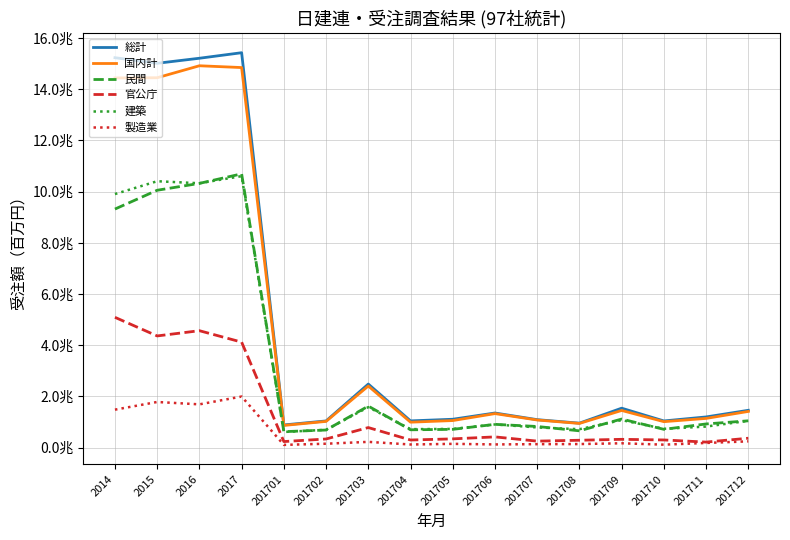

True or false: 民間 and 総計 cross at least once.

False